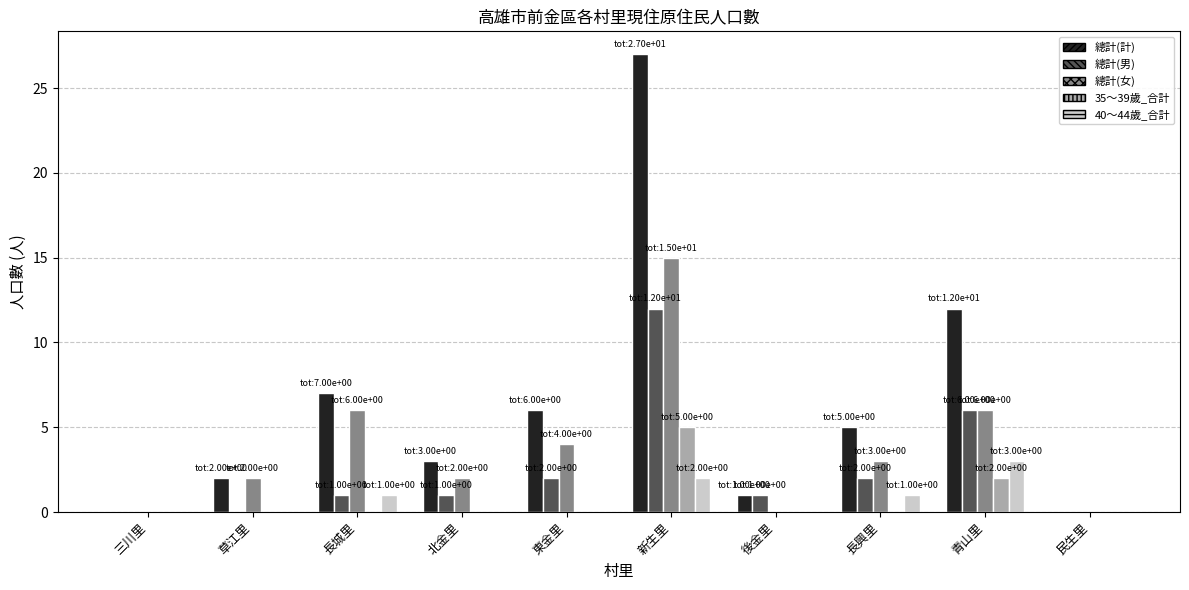

Which label corresponds to the largest value in the chart?

新生里